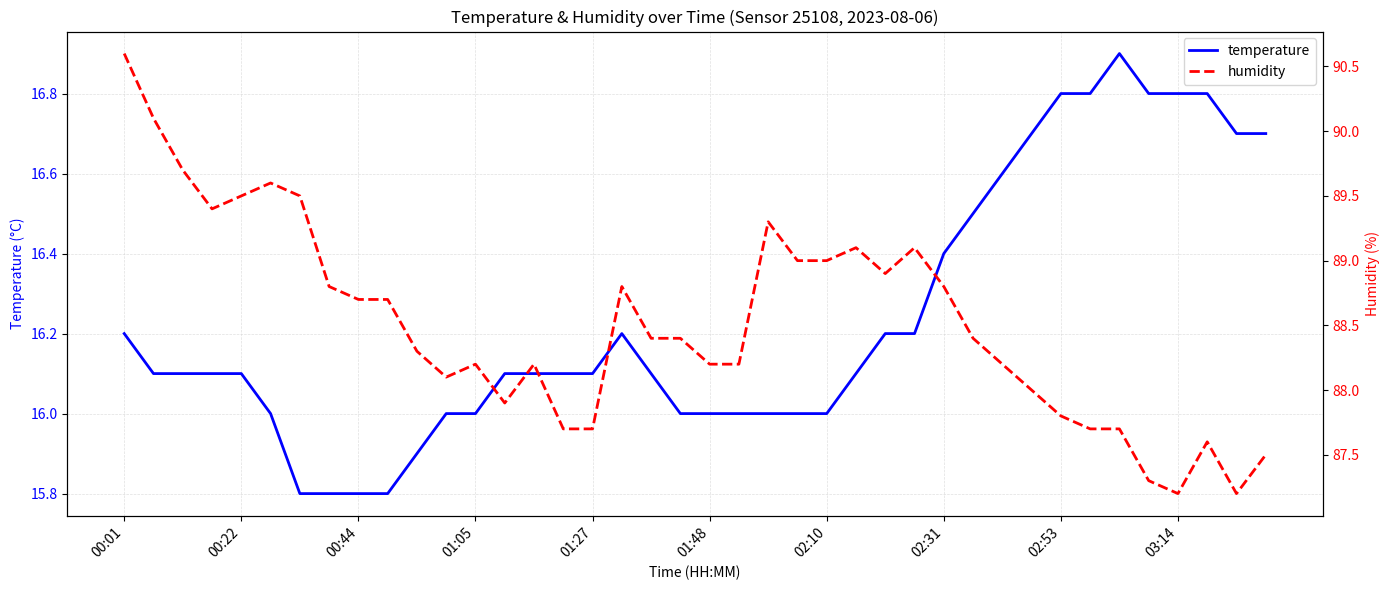

True or false: temperature has a value of 16.4 at 02:31.

True